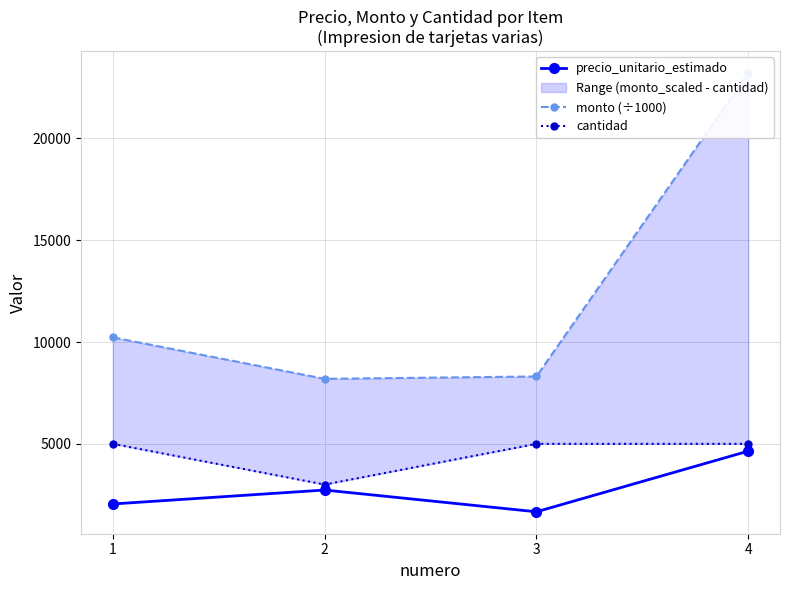

What value does the monto (÷1000) series have at 2, to the nearest 100?

8200